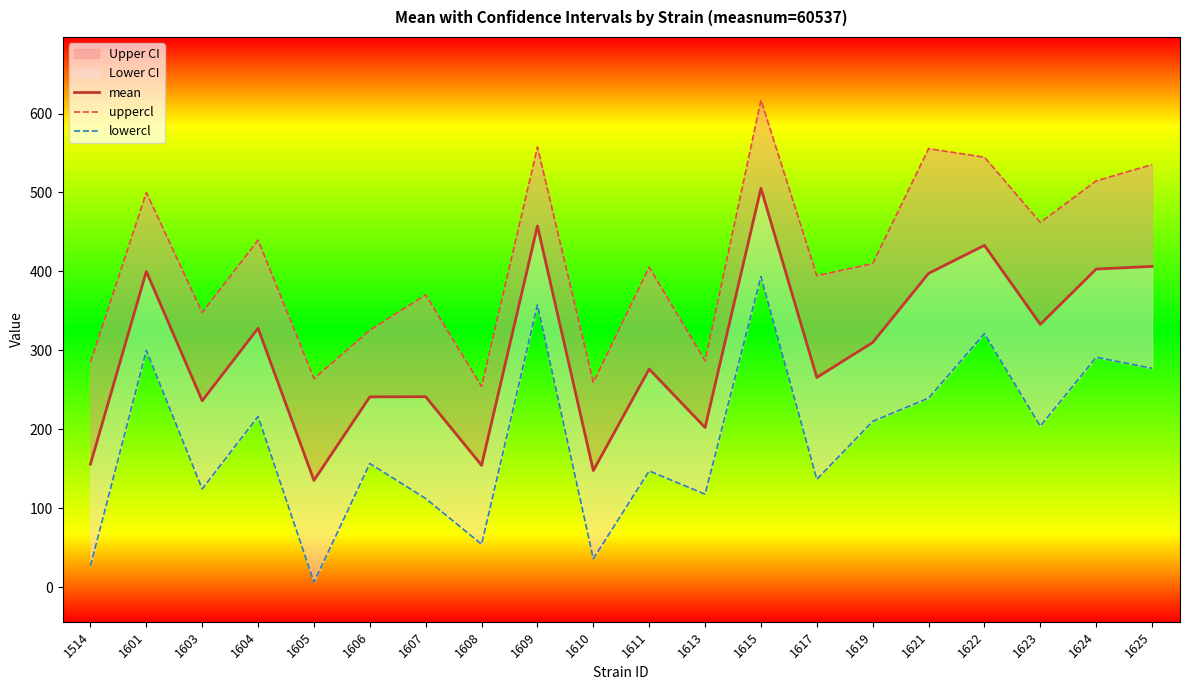

How many values in the mean series exceed 310?

9